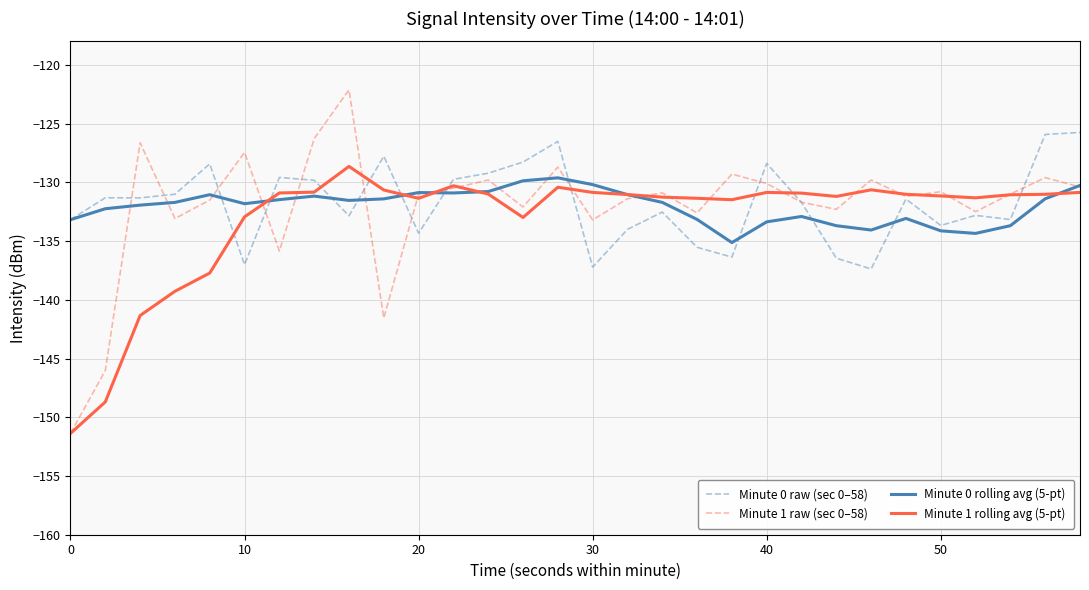

What is the lowest value of the Minute 0 raw (sec 0–58) series?

-137.4